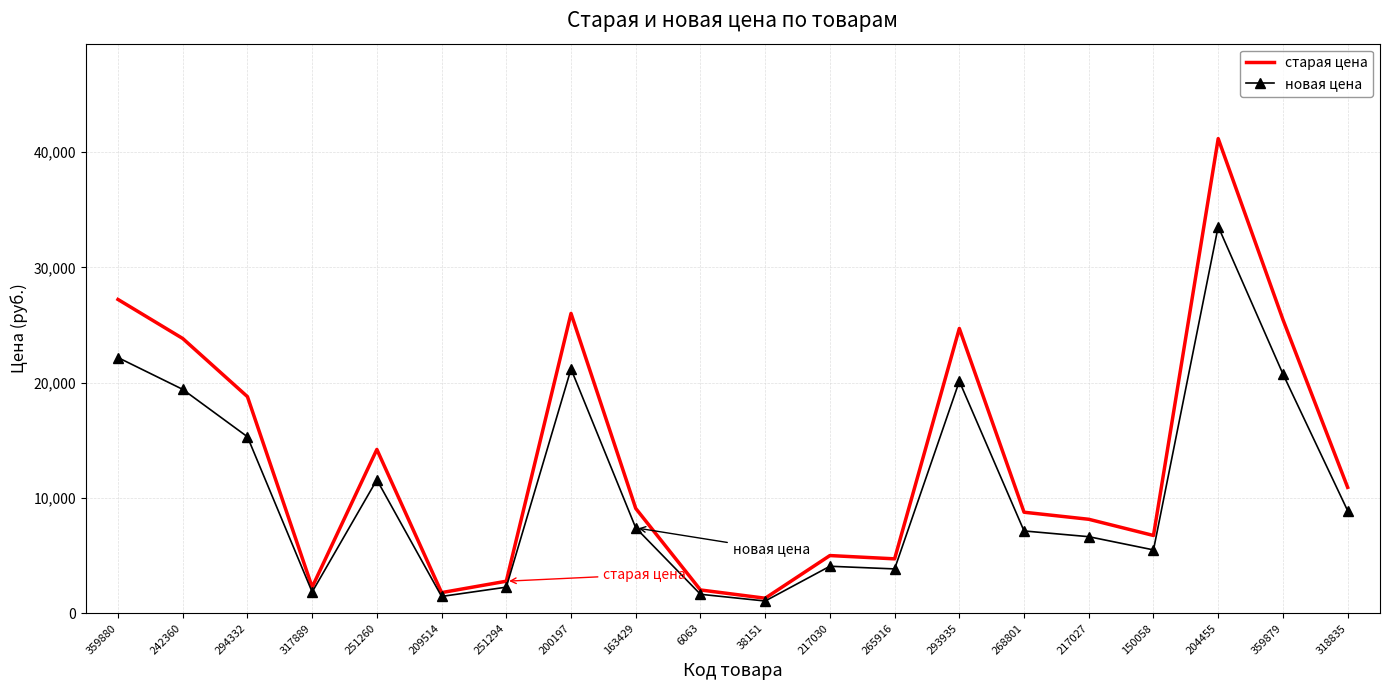

Rank the series by their maximum value, from highest to lowest.

старая цена, новая цена